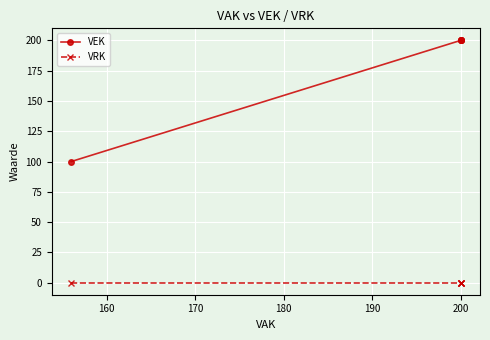

Rank the series by their average value, from highest to lowest.

VEK, VRK